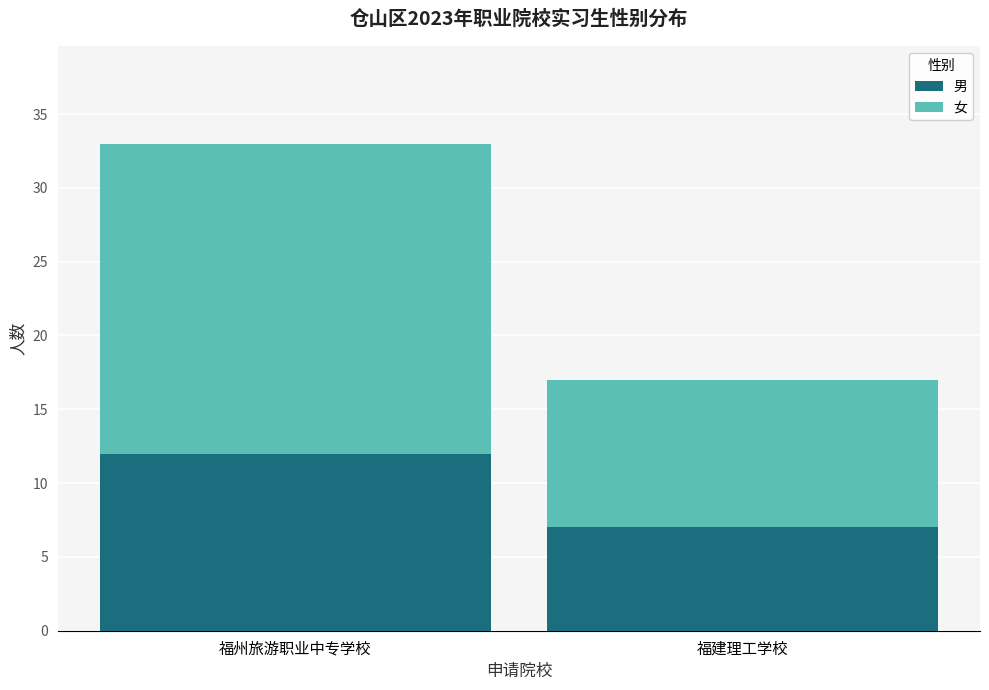

At which label does 男 reach its peak?

福州旅游职业中专学校